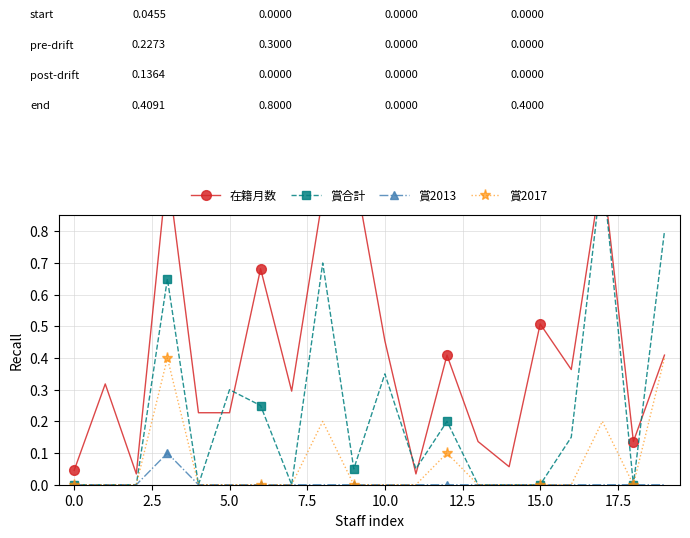

True or false: 賞2013 has a value of 0.1 at 15.0.

False